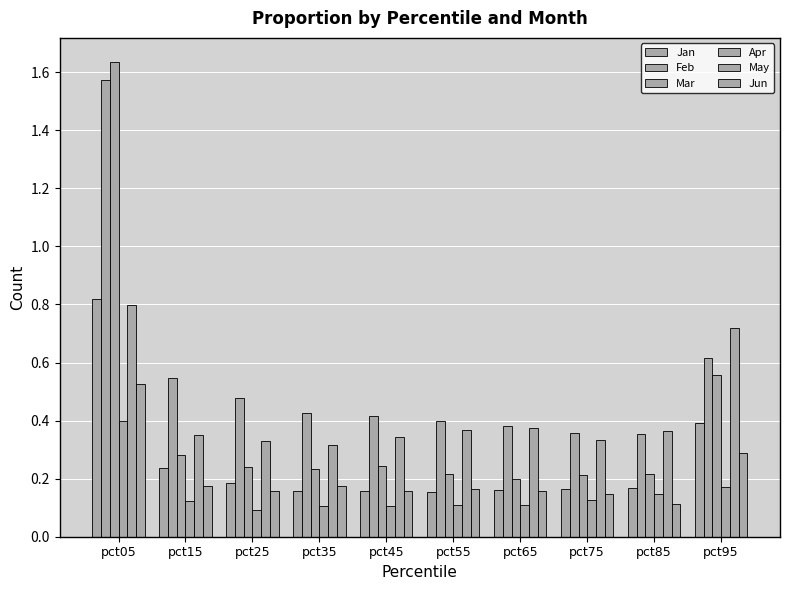

How many bars are there in each group?

6